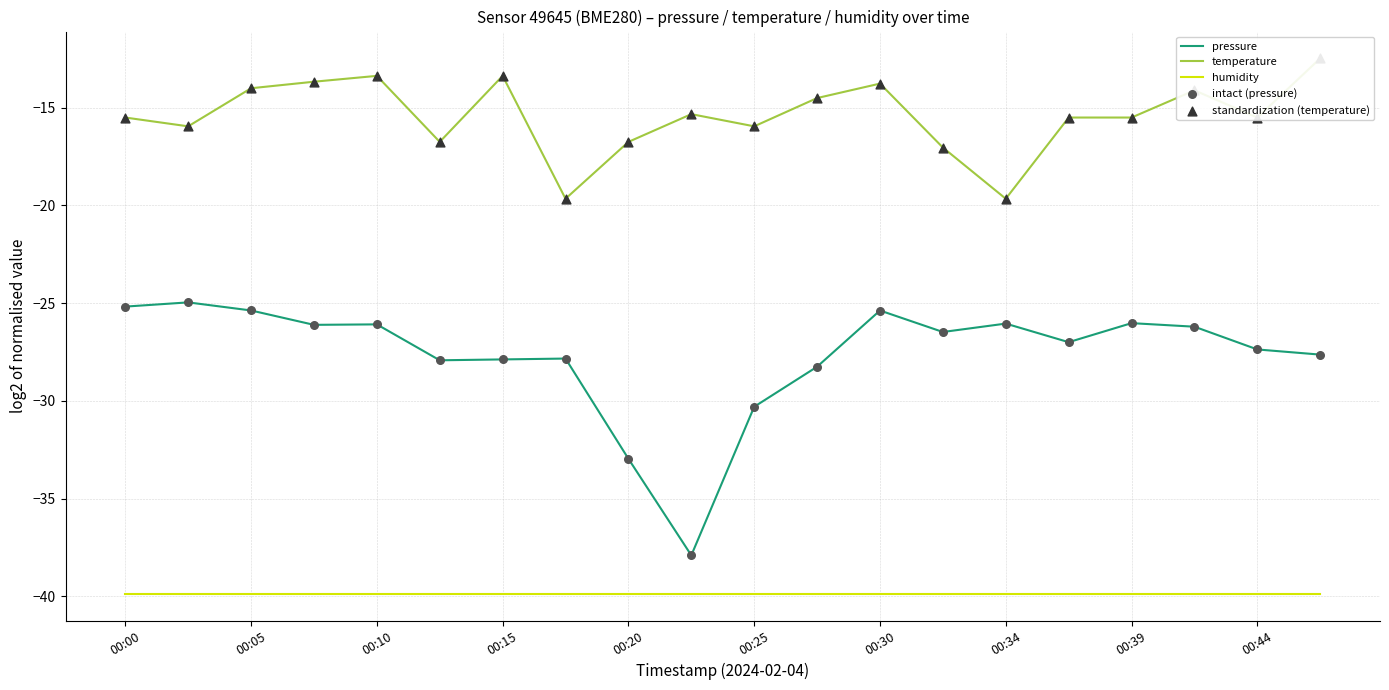

Which series has the largest total across all categories?

temperature